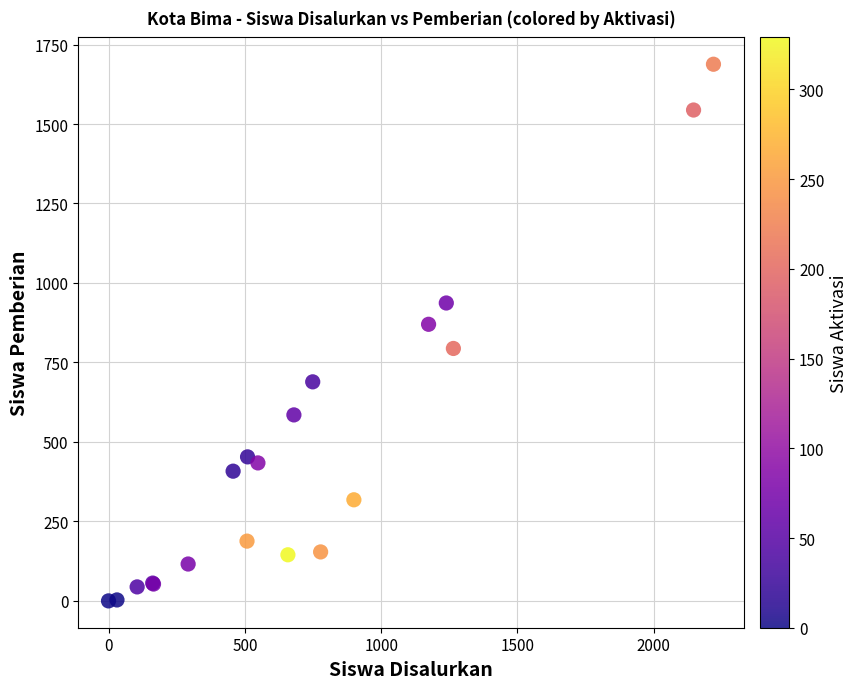

What Y value in the scatter plot is closest to 844?

870